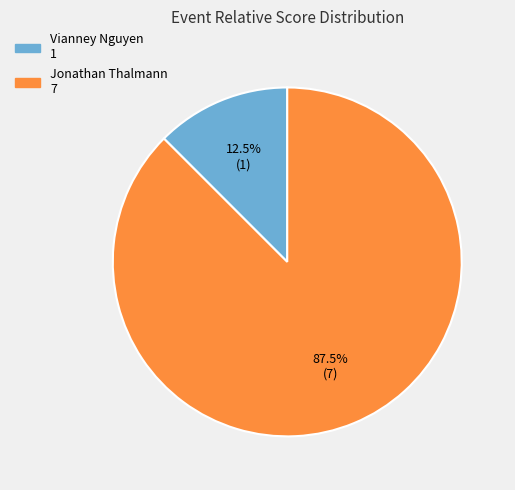

How many slices are in this pie chart?

2